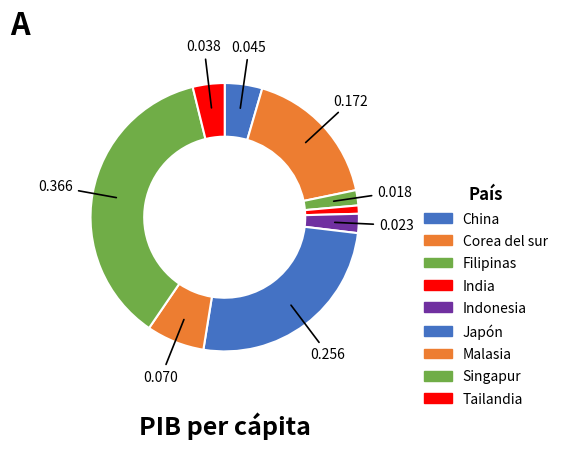

Does Singapur account for over 50% of the chart?

No